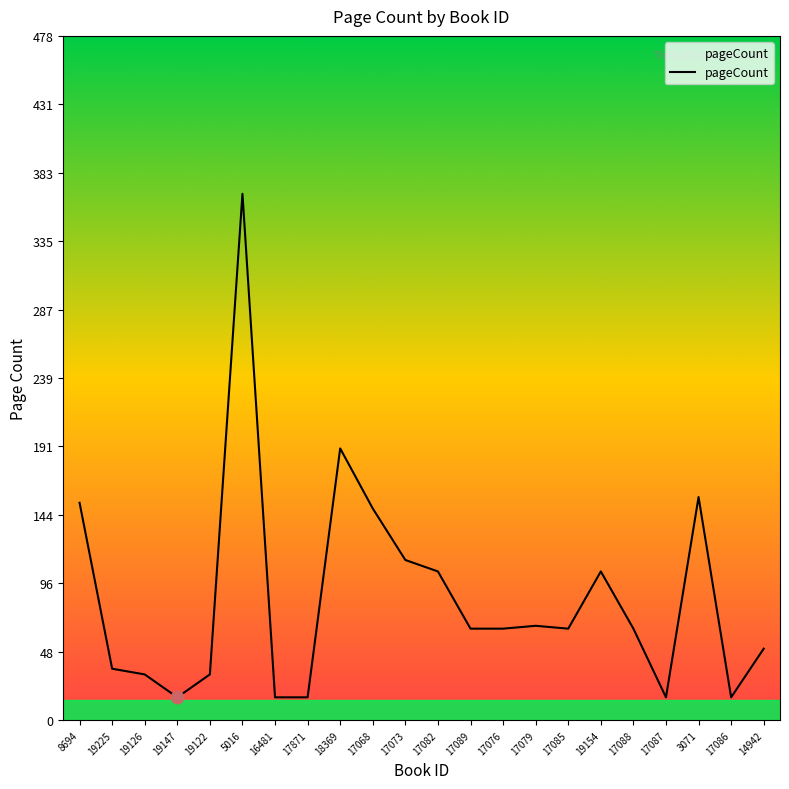

Which has a higher value, 19225 or 17082?

17082